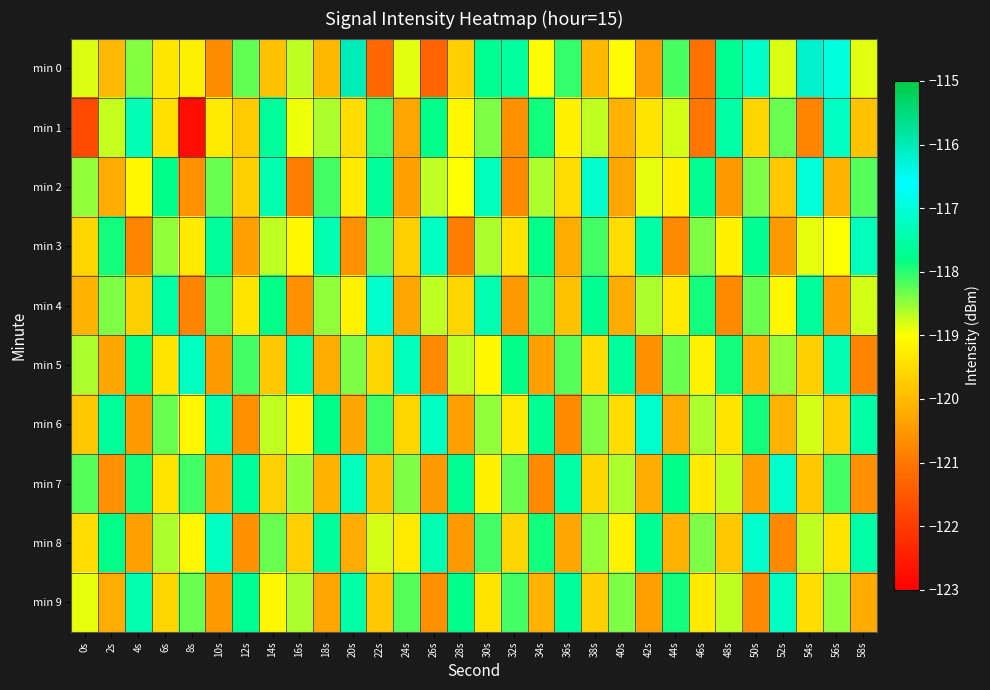

Which has a higher value, 8s or 34s?

34s